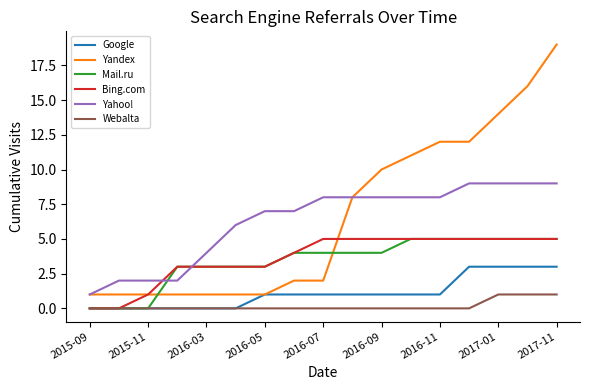

True or false: Webalta and Yahoo! cross at least once.

False